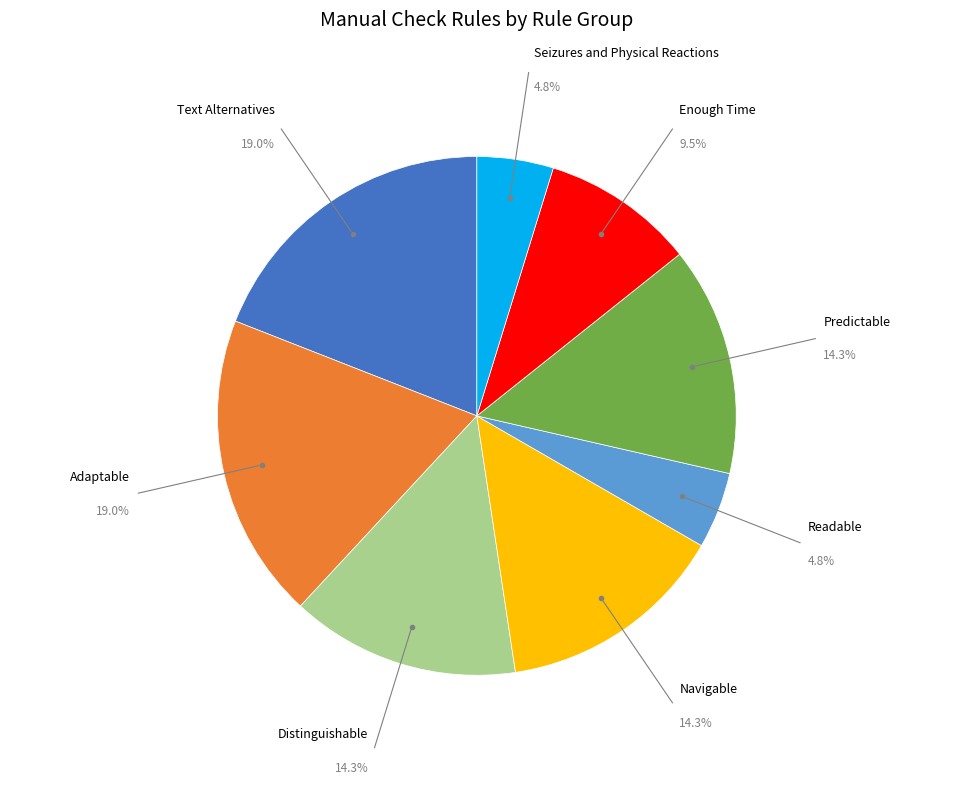

Is it true that Readable is 5% of the pie?

True